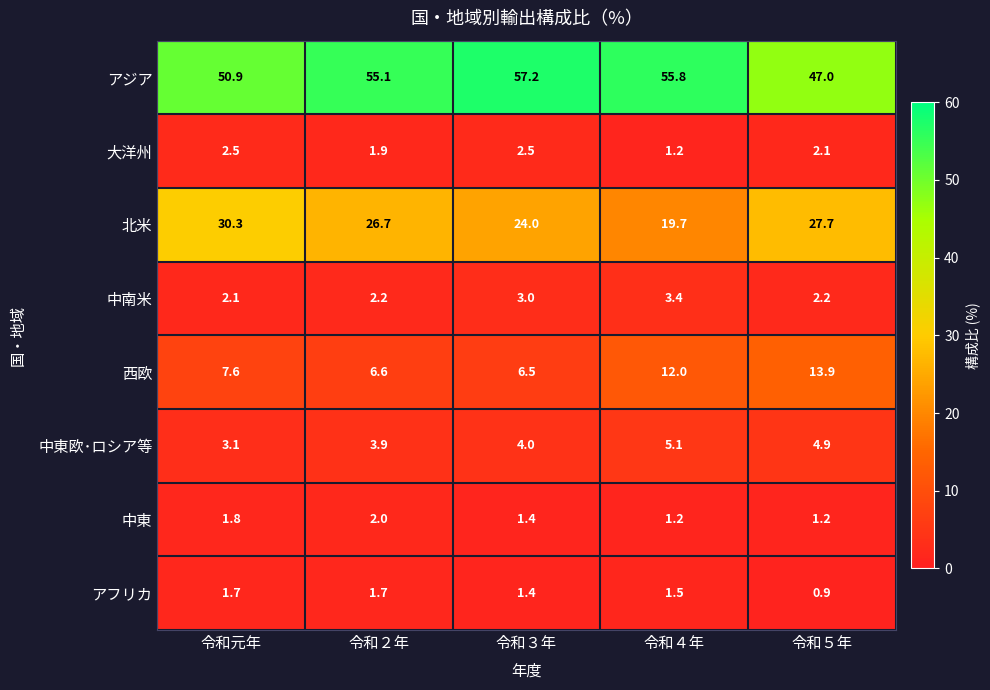

What is the minimum value for 中東欧･ロシア等?

3.1